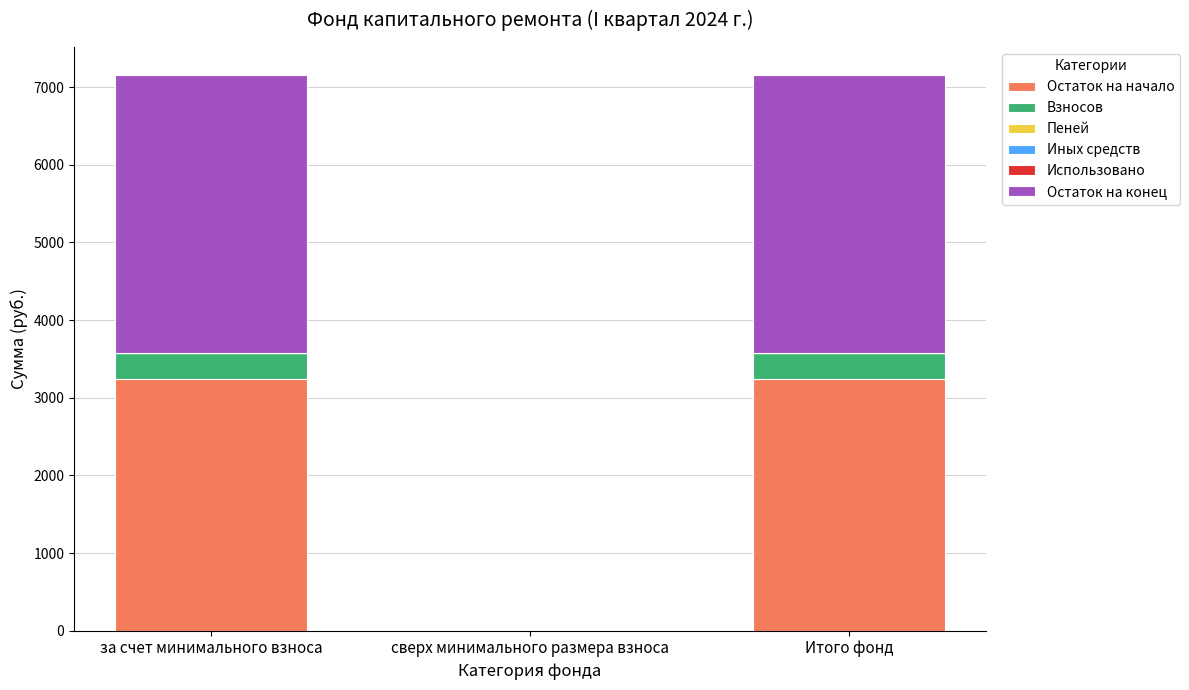

True or false: Остаток на начало has a value of 4589.4 at Итого фонд.

False